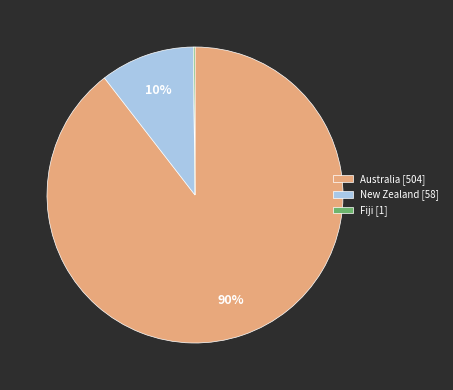

Is there a majority slice in this chart?

Yes